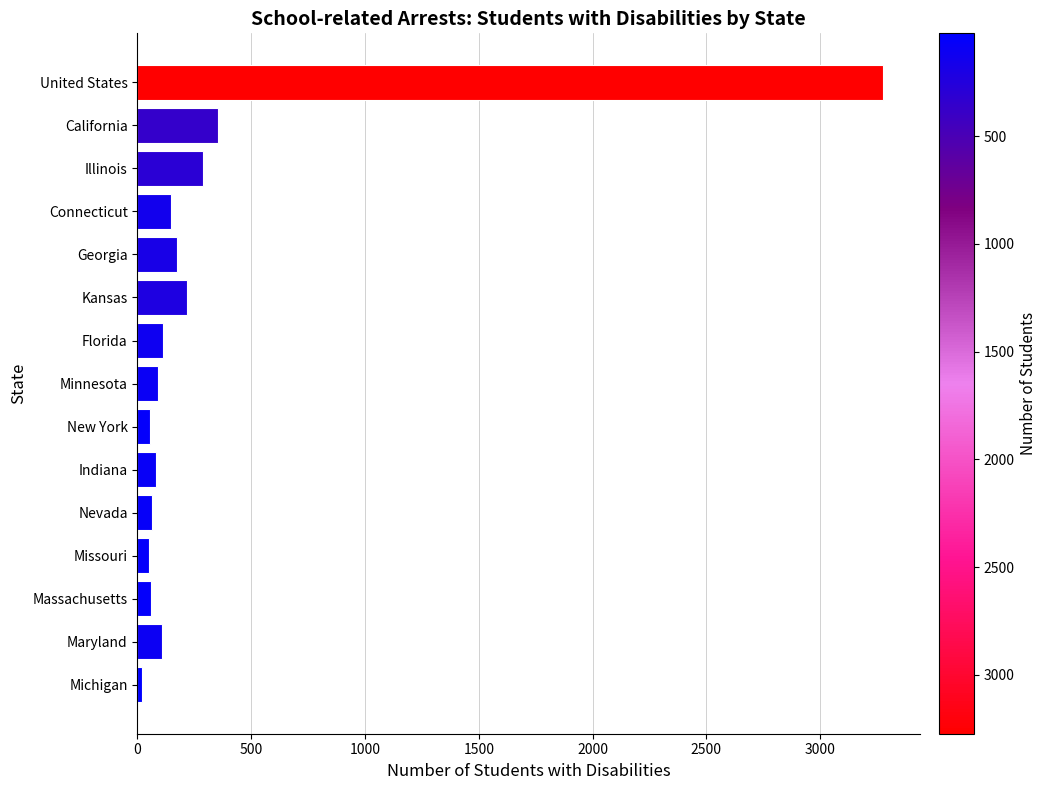

How many distinct data groups are displayed?

1